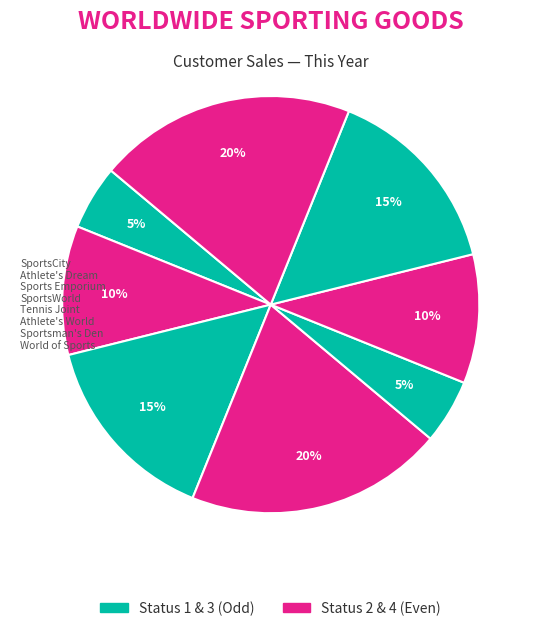

What is the smallest slice in the pie chart?

SportsCity